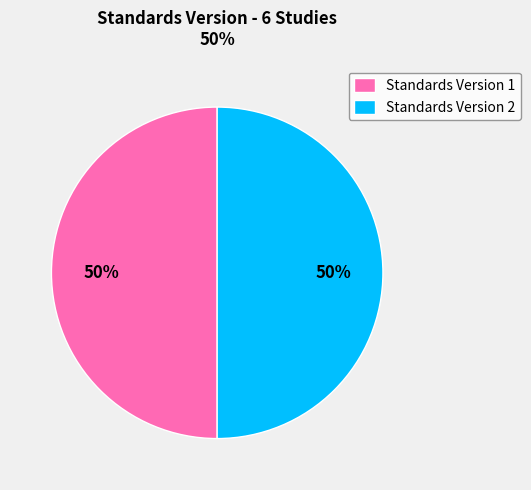

To the nearest percent, what is the difference between the Standards Version 1 and Standards Version 2 slice percentages?

0%